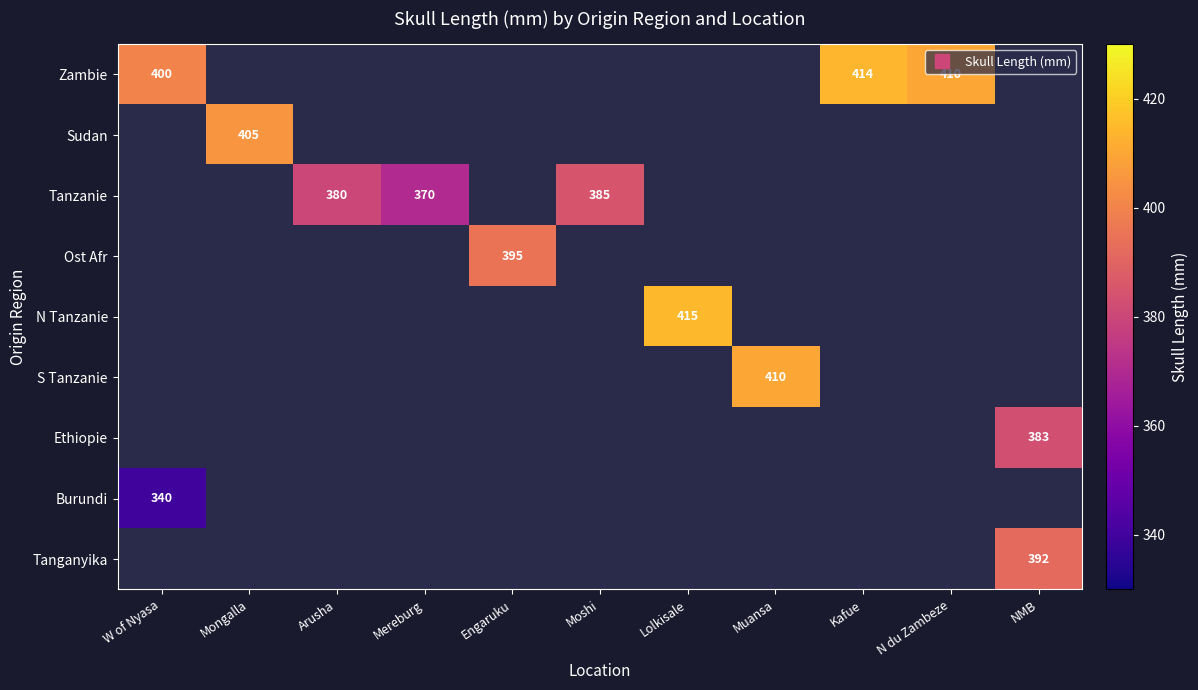

Which has a higher value, Engaruku or Mereburg?

Engaruku